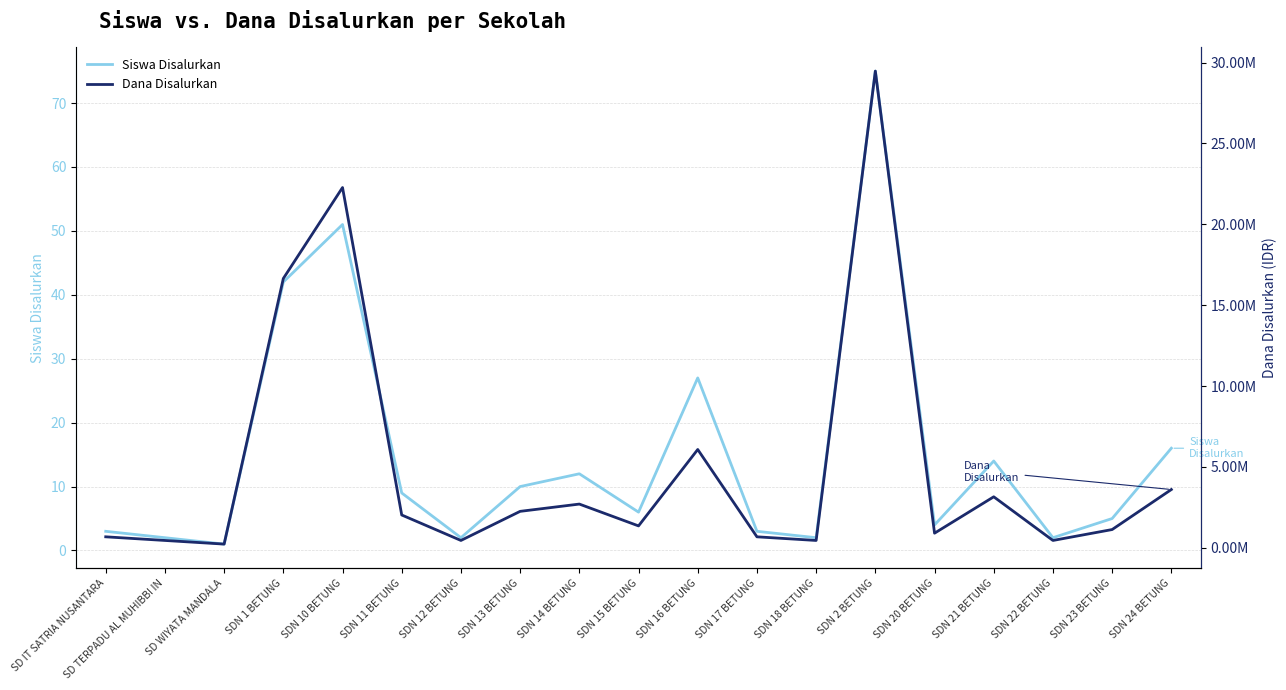

What is the label of the 7th point from the left?

SDN 12 BETUNG